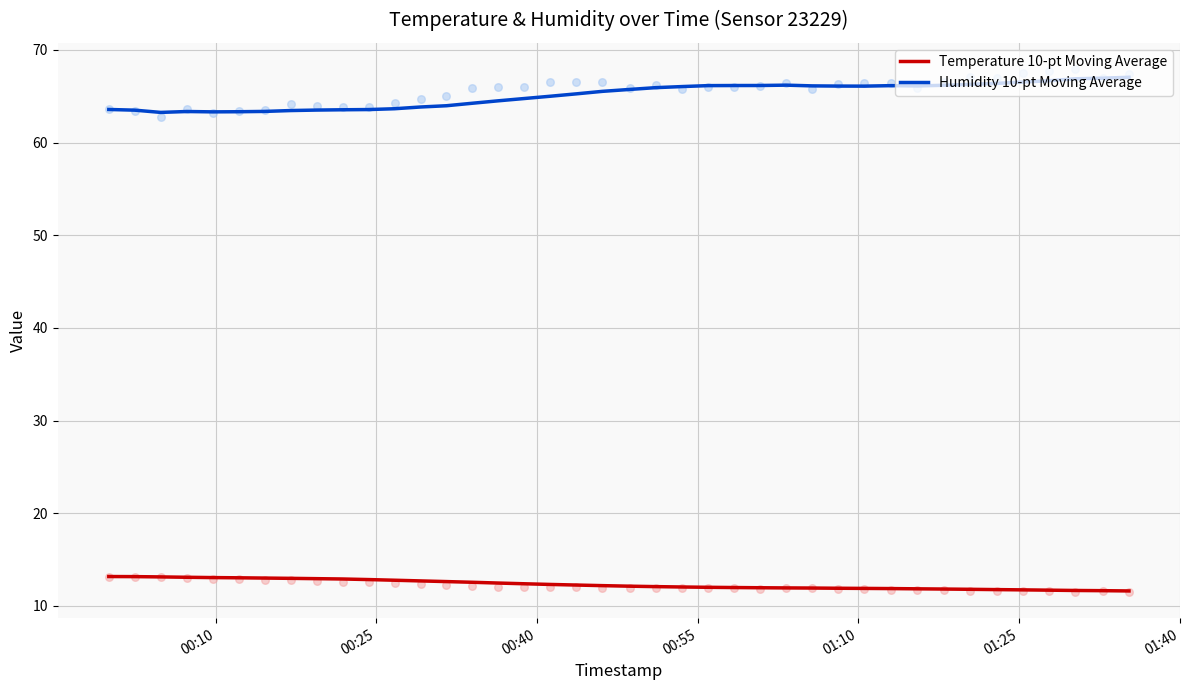

True or false: Humidity 10-pt Moving Average and Temperature 10-pt Moving Average intersect in this chart.

False